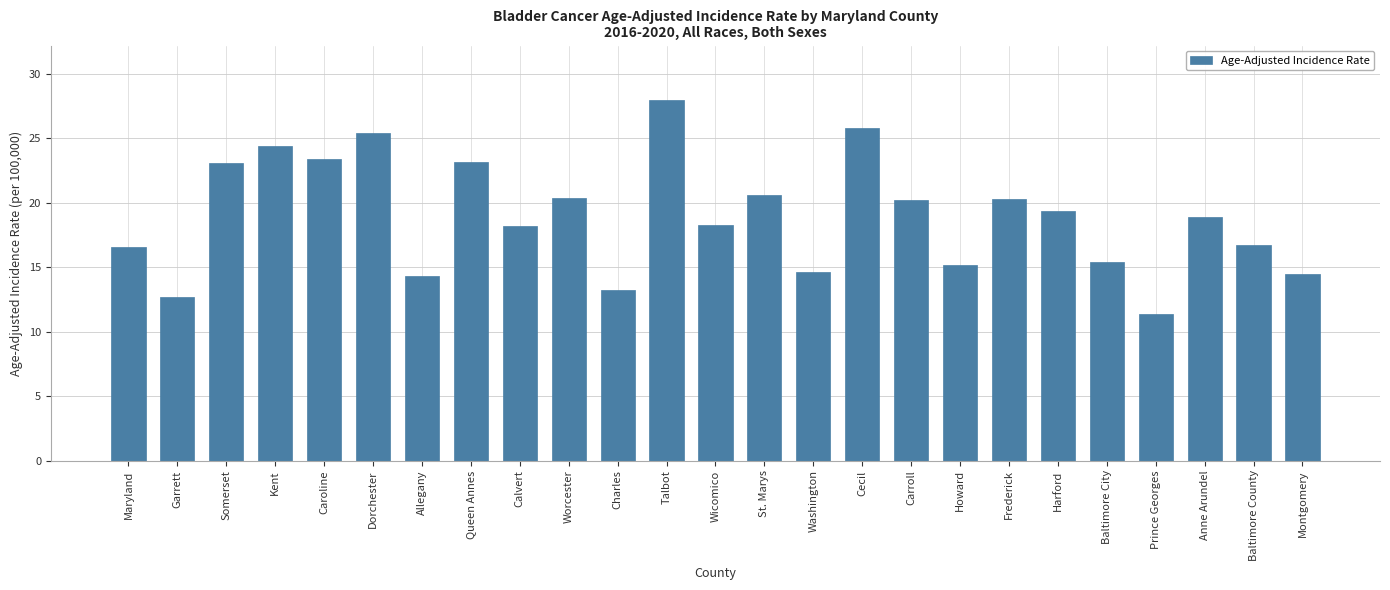

What is the difference between the second highest and minimum values?

14.4